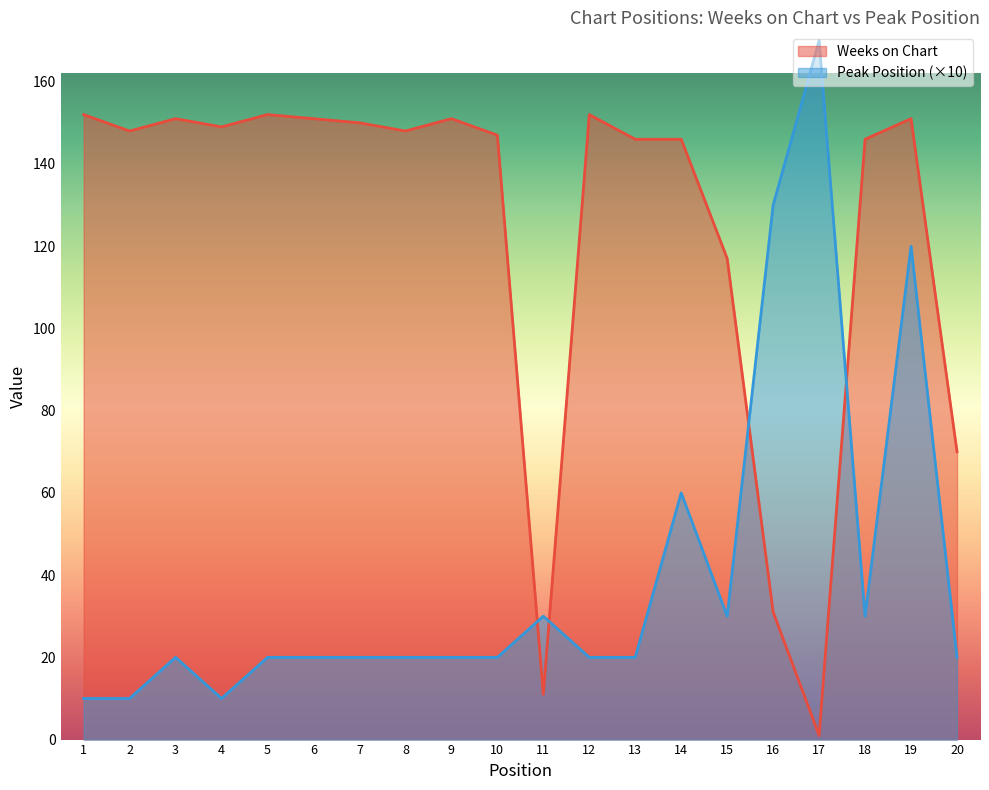

What is the approximate value of Peak Position at 9?

20